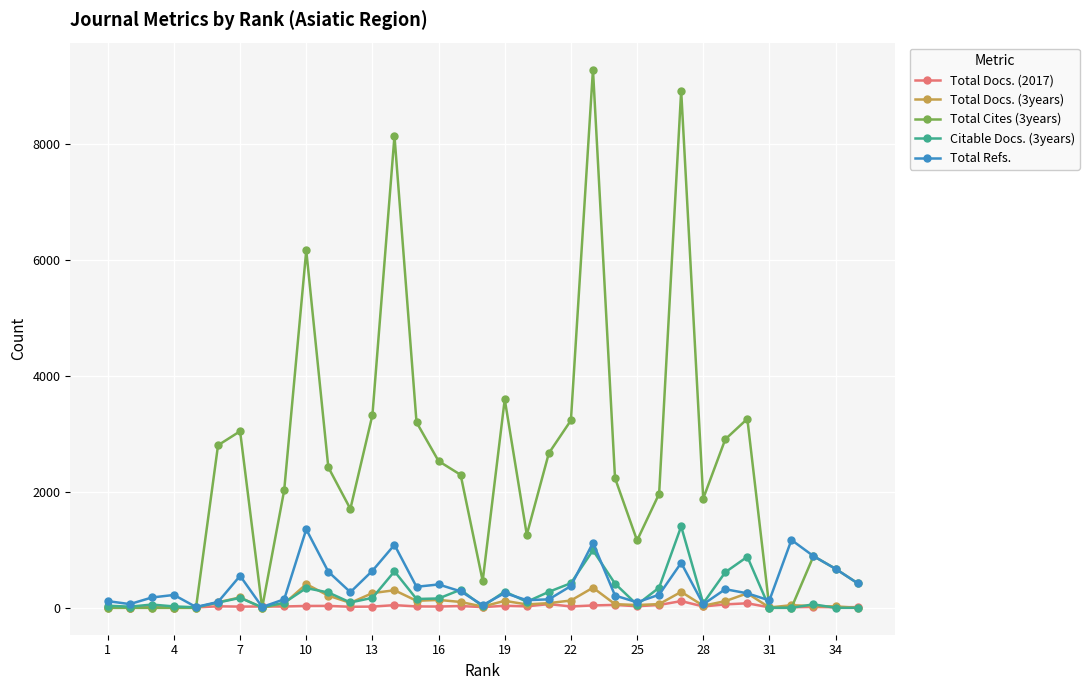

What are all the series names shown in the legend?

Total Docs. (2017), Total Docs. (3years), Total Cites (3years), Citable Docs. (3years), Total Refs.